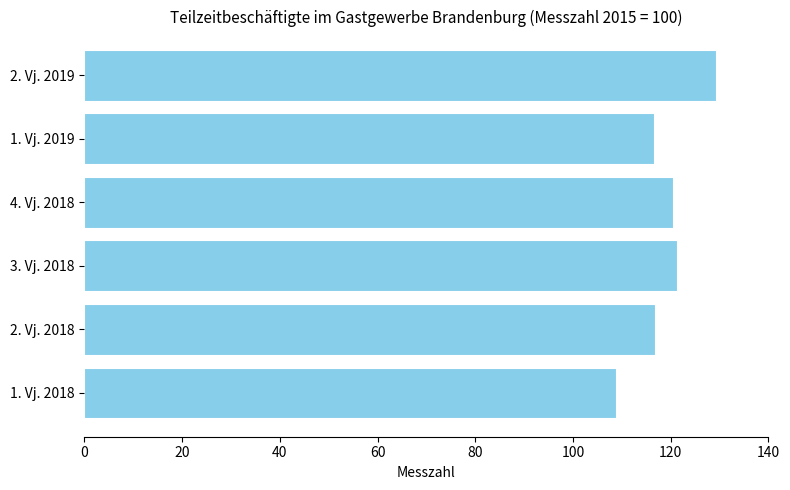

Between 2. Vj. 2019 and 4. Vj. 2018, which is larger?

2. Vj. 2019